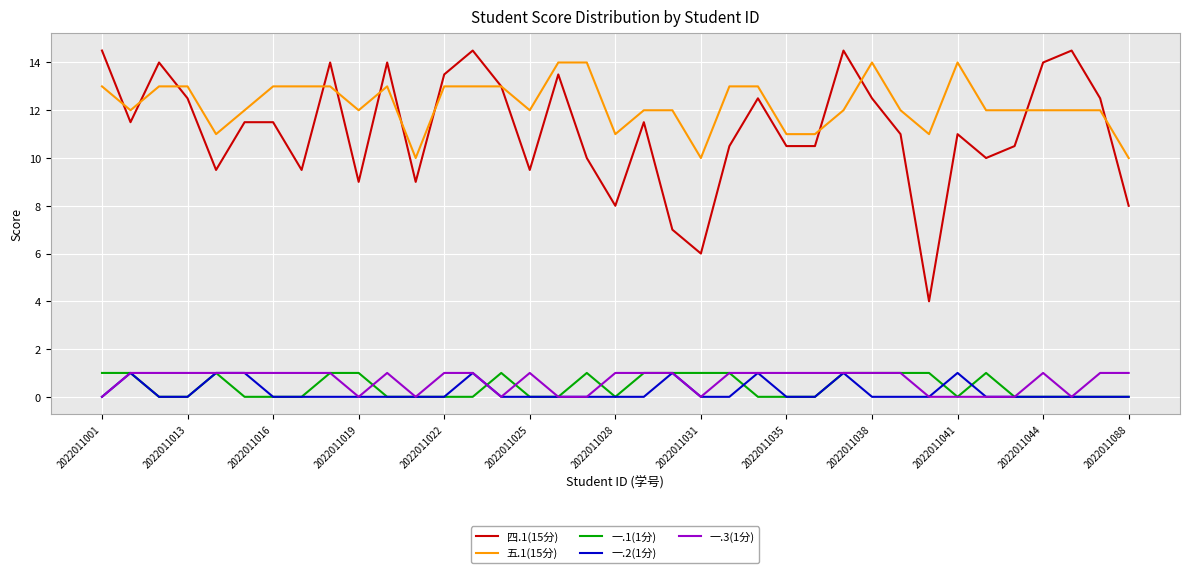

True or false: 五.1(15分) and 一.2(1分) cross at least once.

False